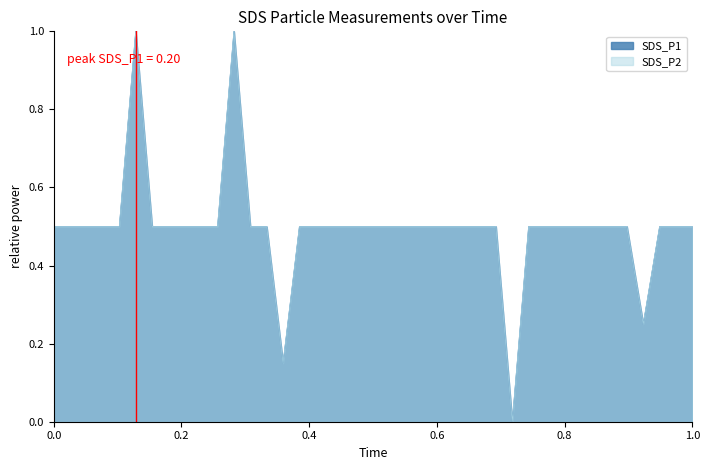

Which category has the highest value across all series?

00:28